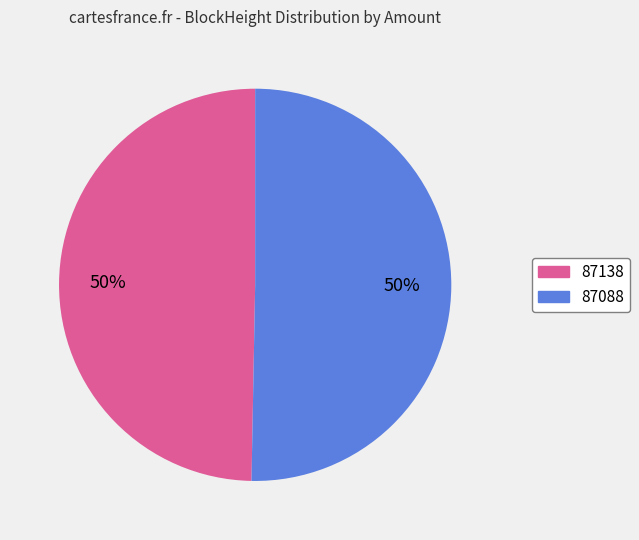

How many slices are in this pie chart?

2